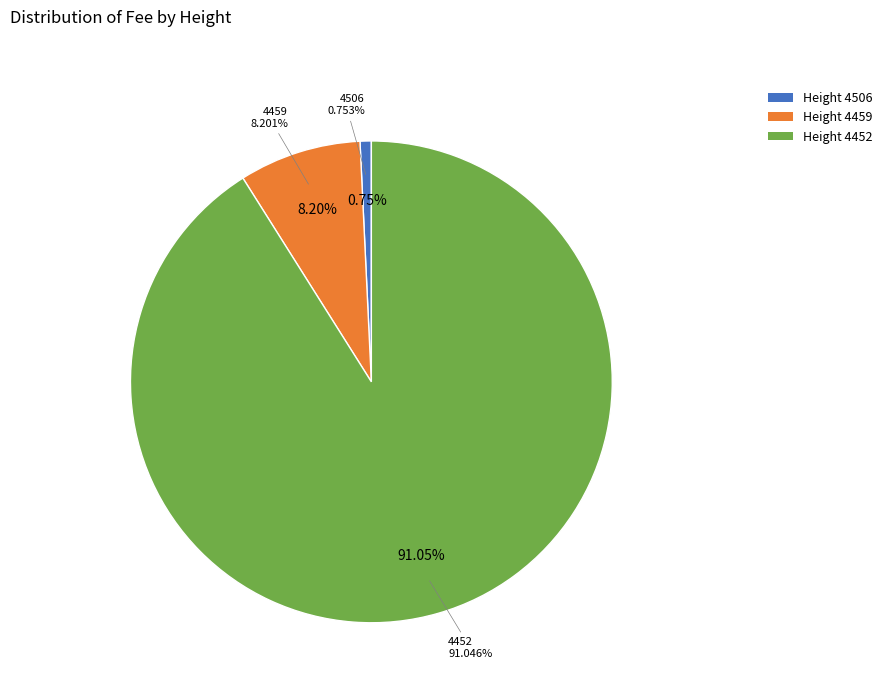

To the nearest percent, what portion does 4459 represent?

8%